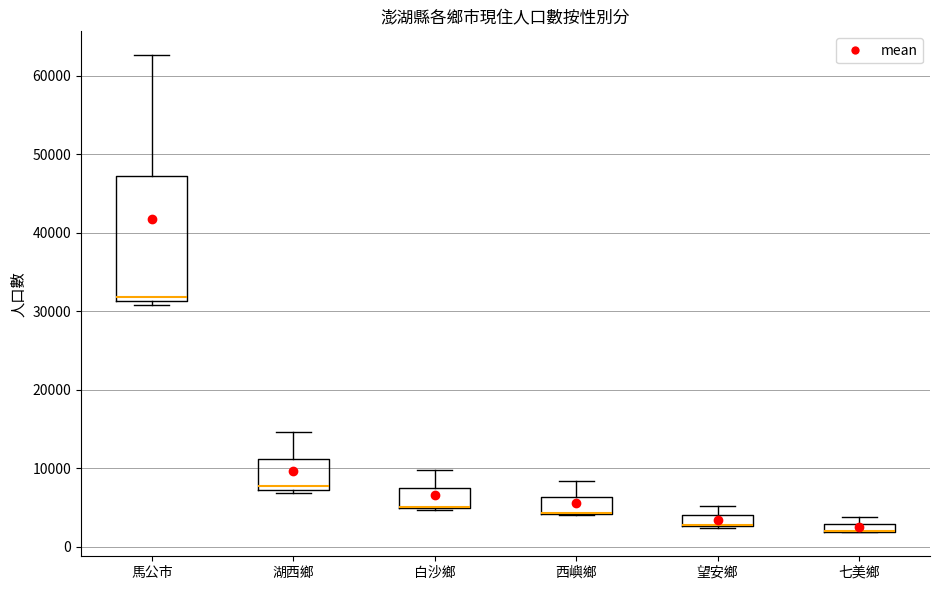

Which box is the tallest, from its lower edge to its upper edge?

馬公市